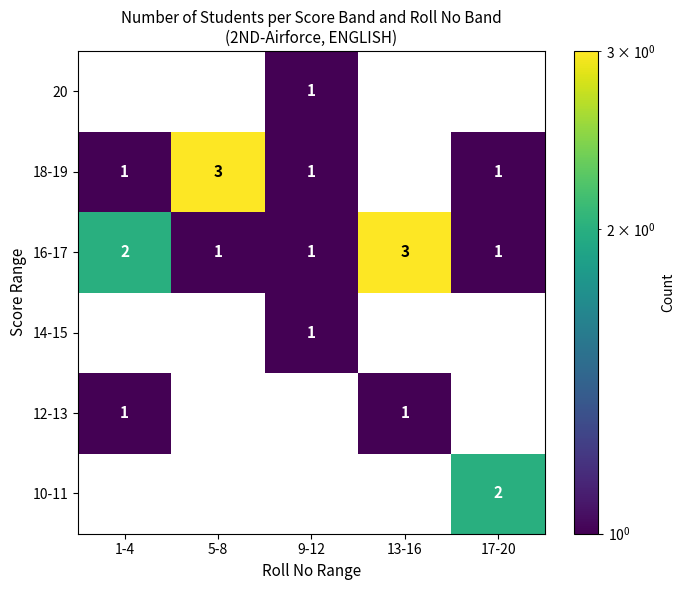

Where is 16-17 nearest to the value 2?

1-4